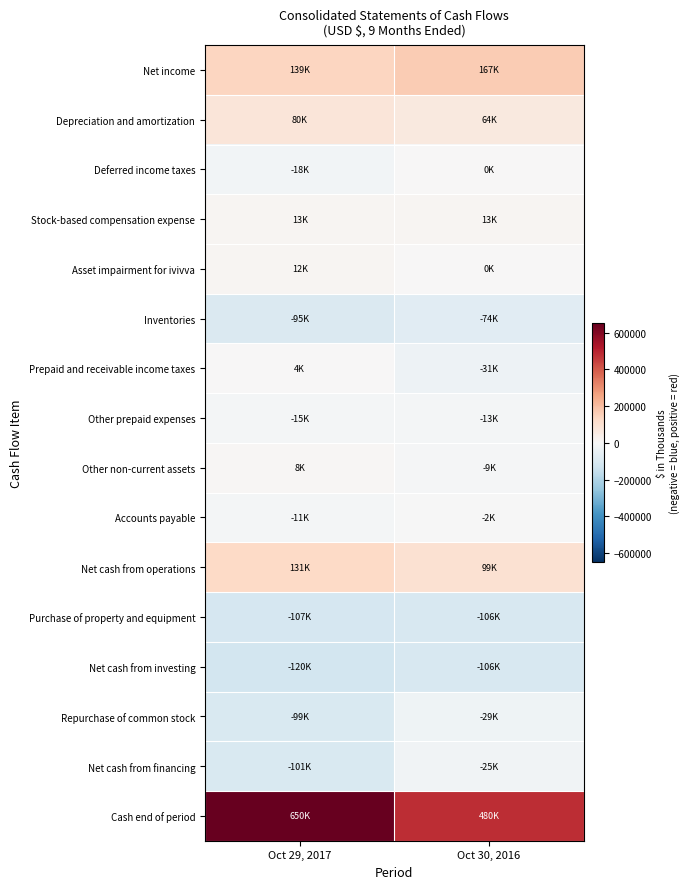

Reading left to right, extract all data points from this chart.

Net income: Oct 29, 2017=138901	Oct 30, 2016=167246
Depreciation and amortization: Oct 29, 2017=80129	Oct 30, 2016=63641
Deferred income taxes: Oct 29, 2017=-18385	Oct 30, 2016=0
Stock-based compensation expense: Oct 29, 2017=13048	Oct 30, 2016=12939
Asset impairment for ivivva: Oct 29, 2017=11593	Oct 30, 2016=0
Inventories: Oct 29, 2017=-95475	Oct 30, 2016=-73660
Prepaid and receivable income taxes: Oct 29, 2017=3565	Oct 30, 2016=-30580
Other prepaid expenses: Oct 29, 2017=-14885	Oct 30, 2016=-13471
Other non-current assets: Oct 29, 2017=8126	Oct 30, 2016=-8804
Accounts payable: Oct 29, 2017=-11141	Oct 30, 2016=-1558
Net cash from operations: Oct 29, 2017=131309	Oct 30, 2016=98659
Purchase of property and equipment: Oct 29, 2017=-107128	Oct 30, 2016=-106168
Net cash from investing: Oct 29, 2017=-120051	Oct 30, 2016=-106168
Repurchase of common stock: Oct 29, 2017=-99269	Oct 30, 2016=-28556
Net cash from financing: Oct 29, 2017=-100707	Oct 30, 2016=-25288
Cash end of period: Oct 29, 2017=650054	Oct 30, 2016=480386